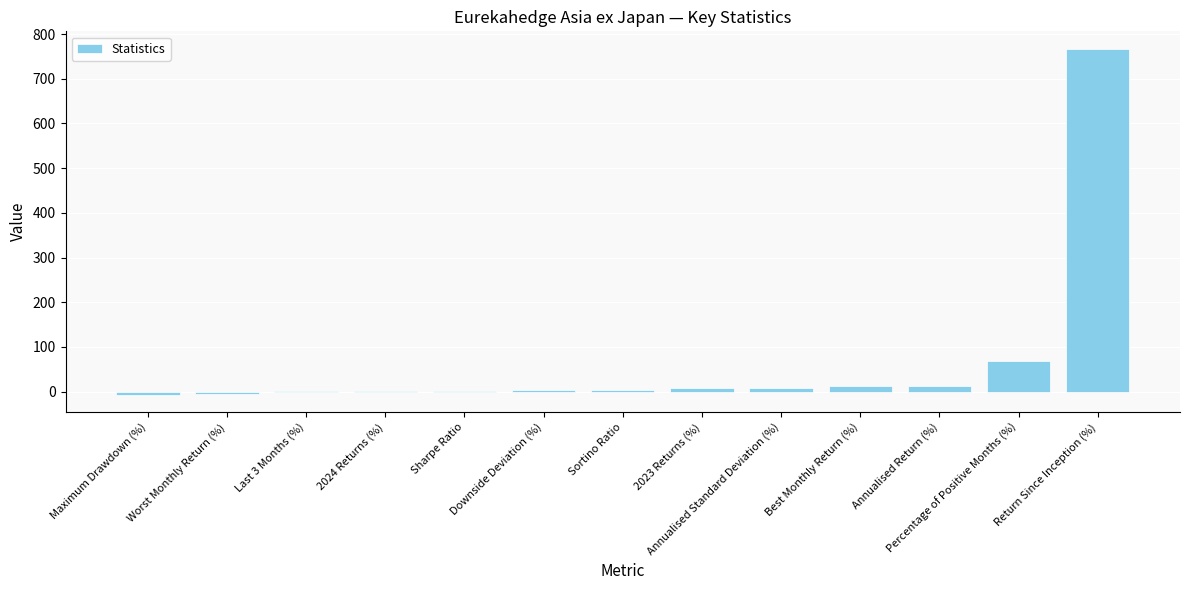

How many series are shown in this chart?

1